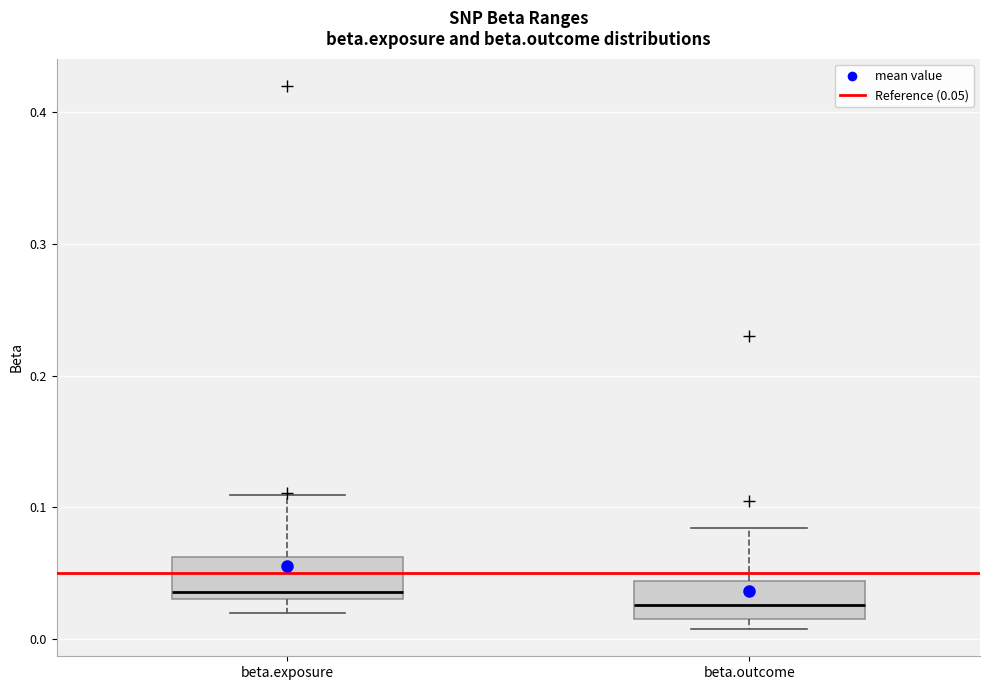

Reading left to right, transcribe this box plot: for each box, give where its median line is, the range the box spans, and where its two whiskers end, as read against the y-axis. The values are not printed on the chart, so give them approximately, as read against the axis.

beta.exposure: median 0.04, box 0.03 to 0.06, whiskers 0.02 to 0.11
beta.outcome: median 0.03, box 0.02 to 0.04, whiskers 0.01 to 0.08